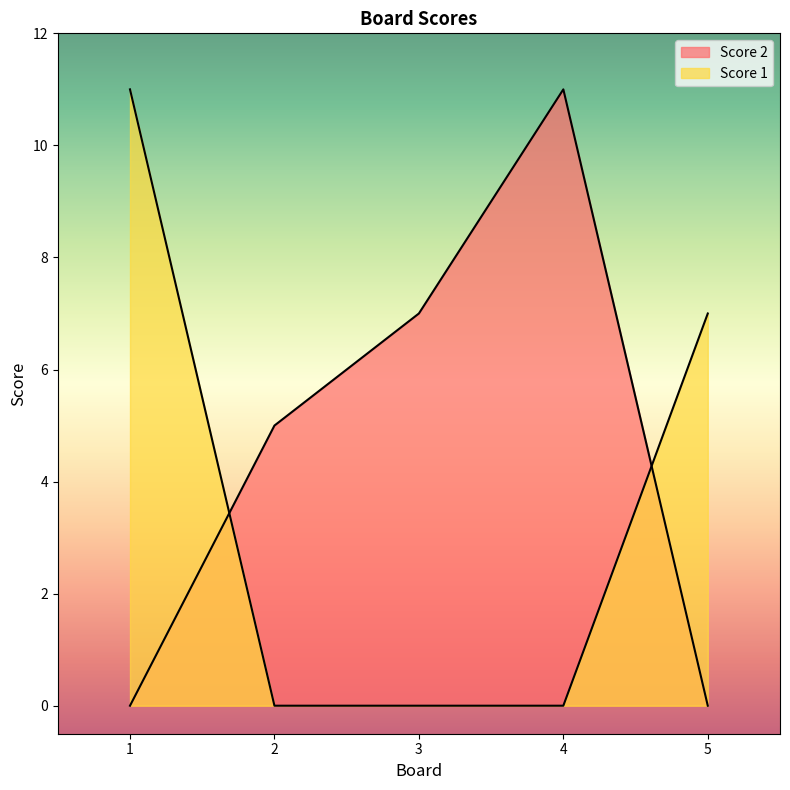

List the labels in order of Score 2 value, largest first.

4, 3, 2, 1, 5